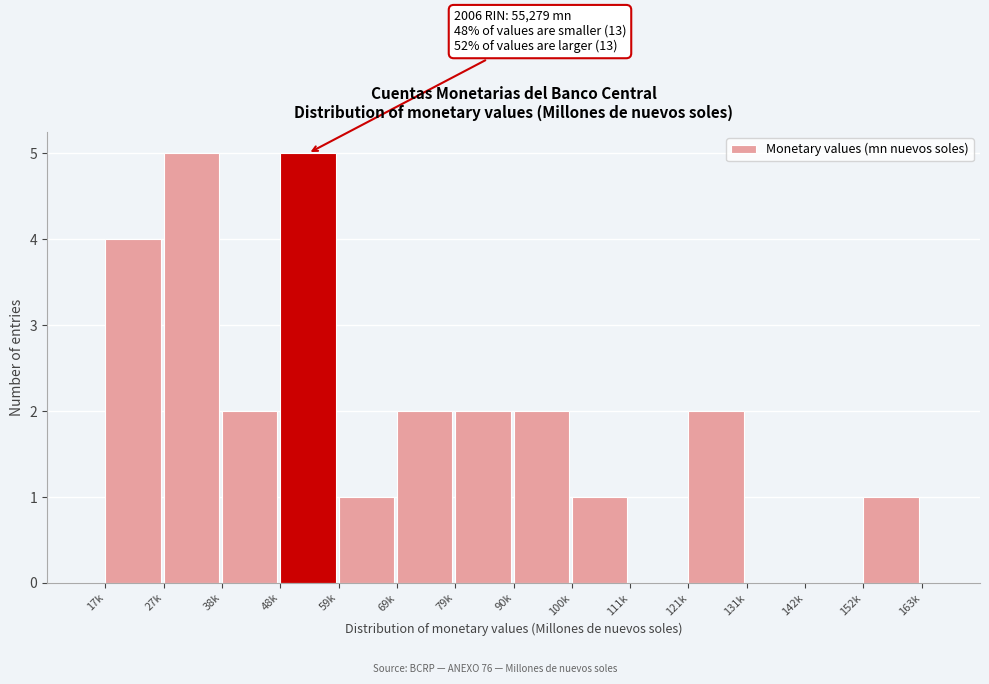

Reading left to right, list all the values displayed in this chart.

17k=4	27k=5	38k=2	48k=5	59k=1	69k=2	79k=2	90k=2	100k=1	111k=0	121k=2	131k=0	142k=0	152k=1